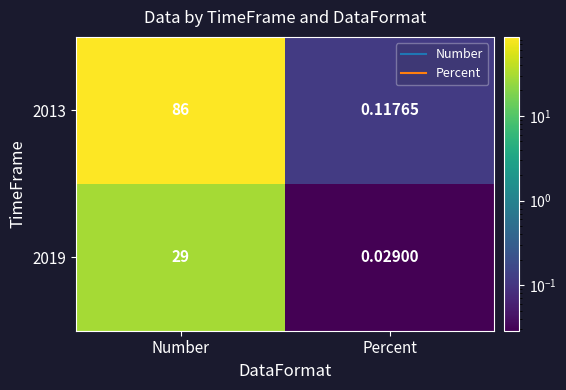

Which category has the highest value in the 2013 series?

Number